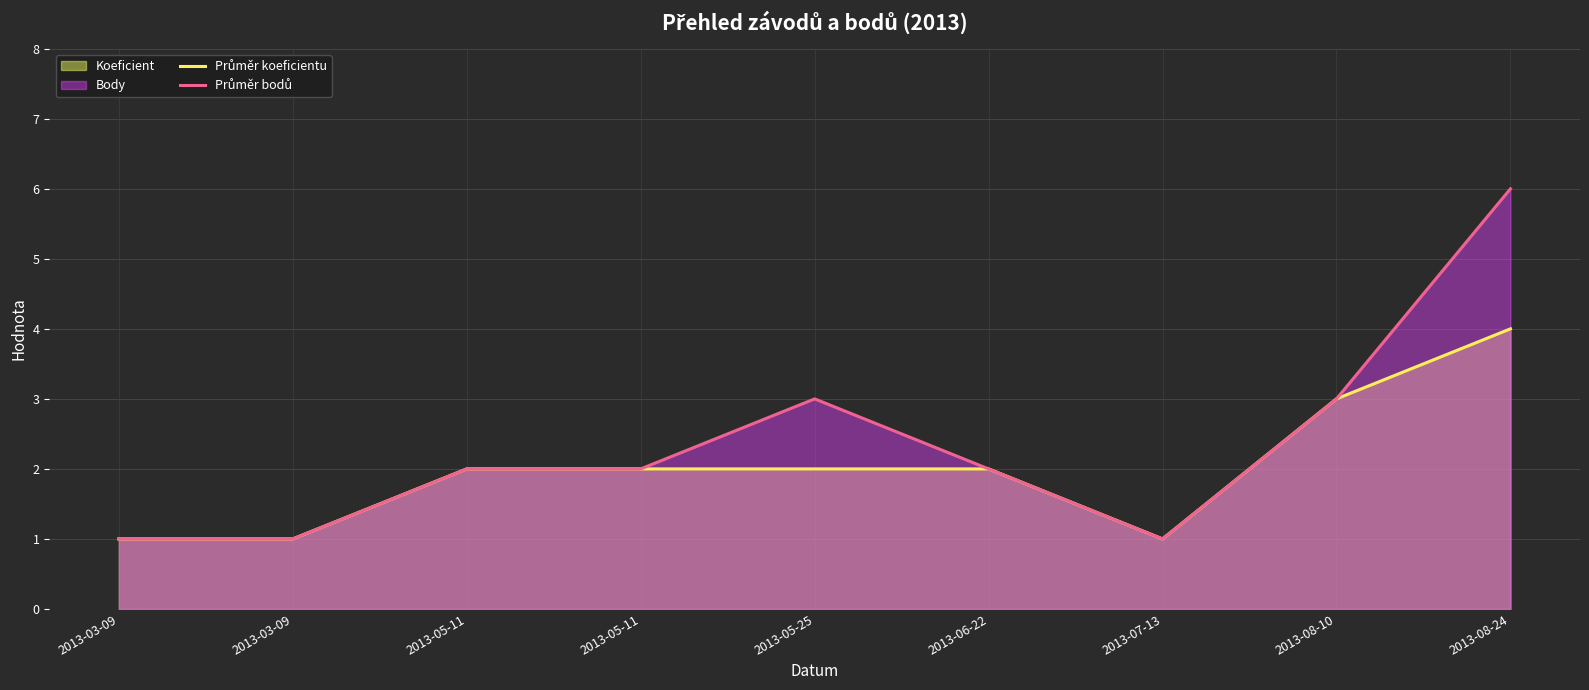

Rank the series by their average value, from lowest to highest.

Průměr koeficientu, Průměr bodů